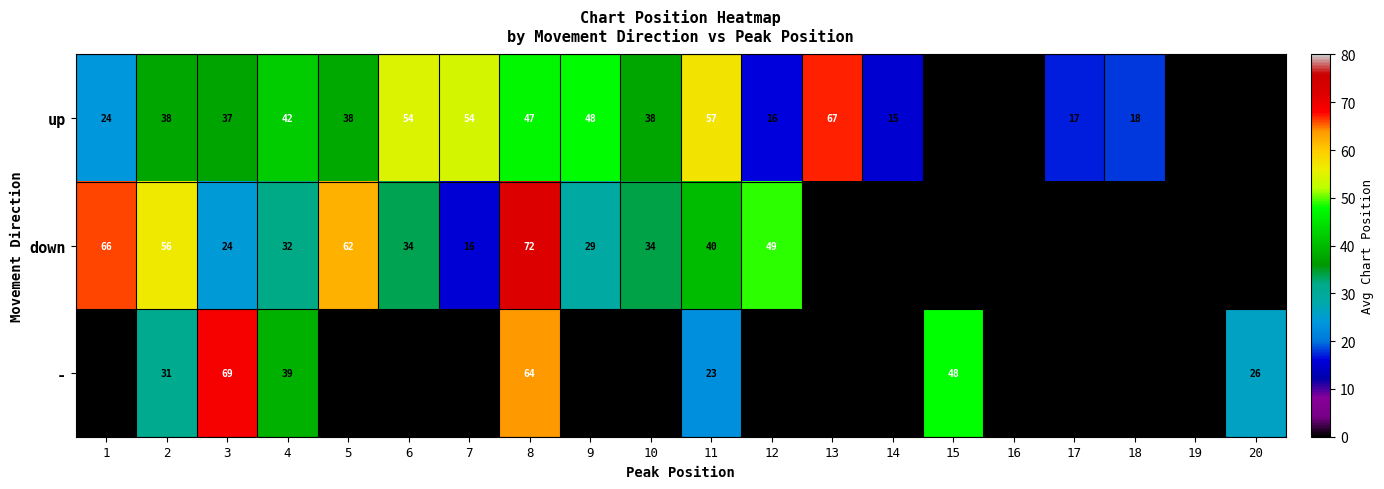

At which category is the sum across all series the highest?

8